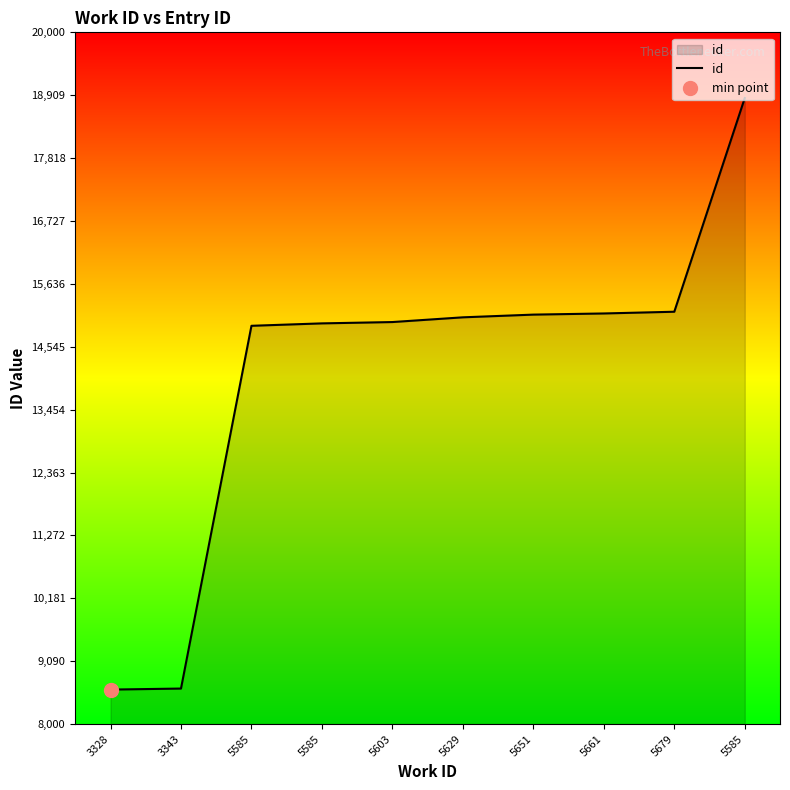

List the labels in order of value, smallest first.

3328, 3343, 5585, 5585, 5603, 5629, 5651, 5661, 5679, 5585